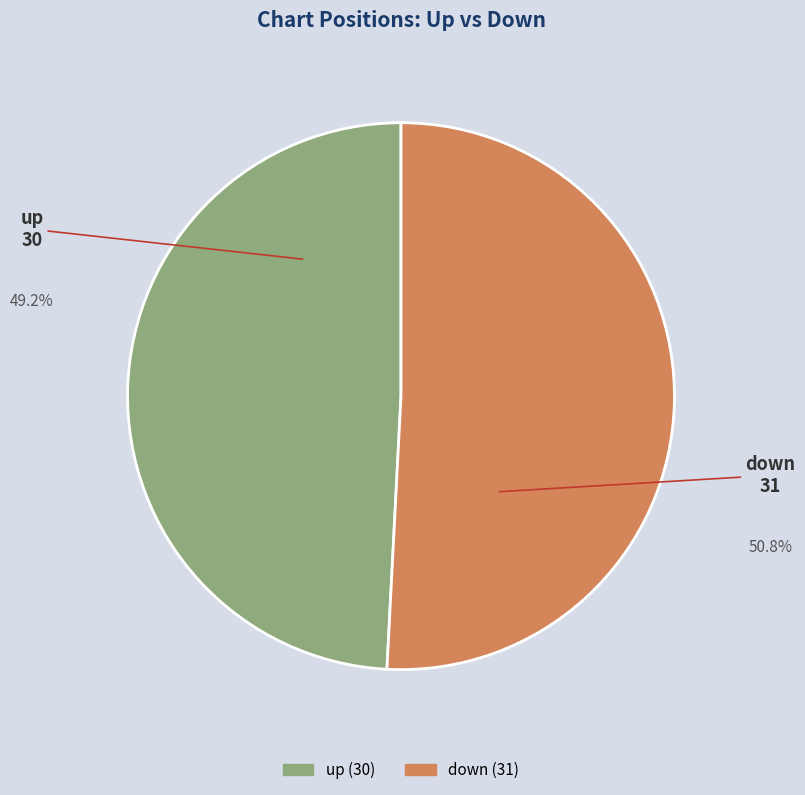

Which category accounts for the majority?

down